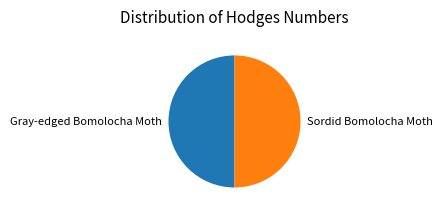

Is the sum of Sordid Bomolocha Moth and Gray-edged Bomolocha Moth greater than half?

Yes